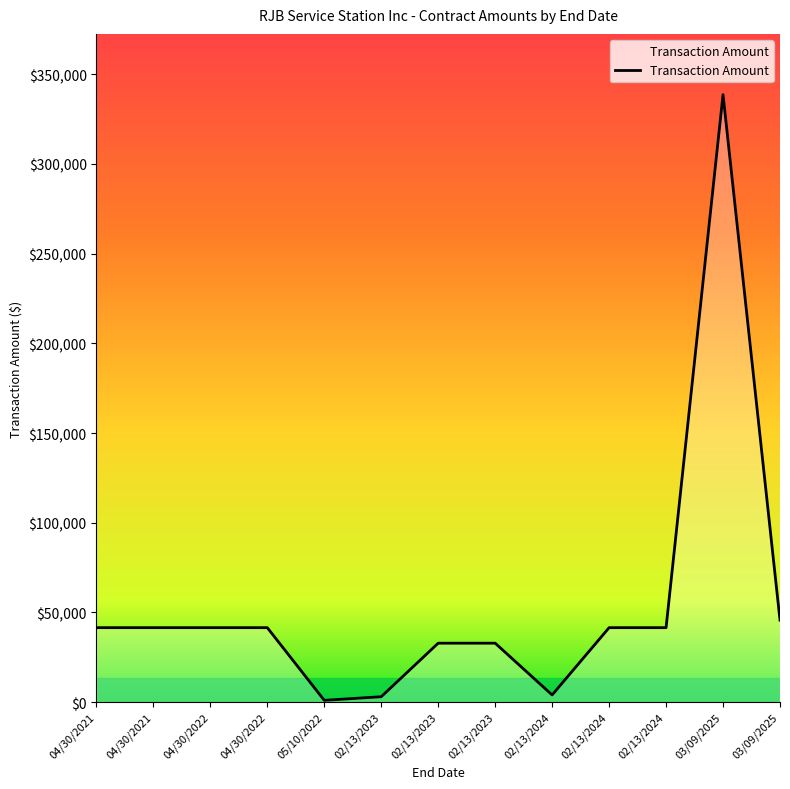

What is the maximum value shown in the chart?

338669